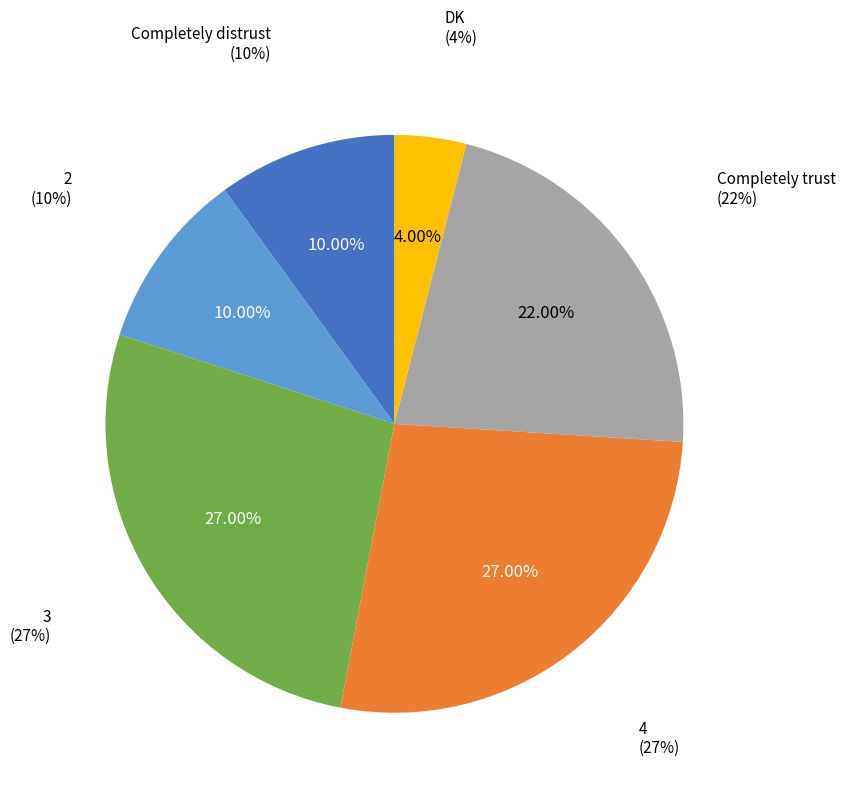

True or false: 3 accounts for 27% of the total.

True